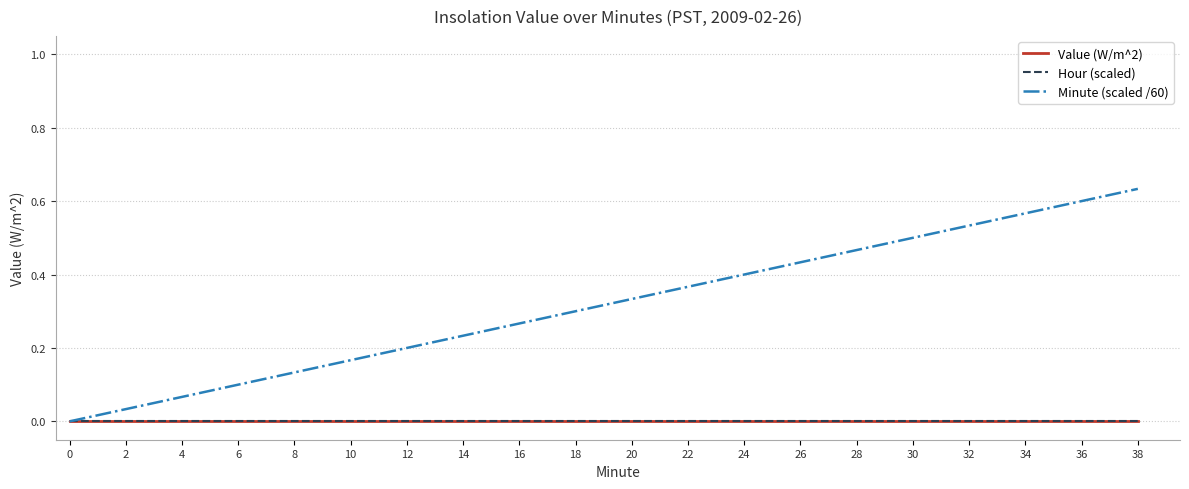

Is this an area chart (filled region under the line)?

No